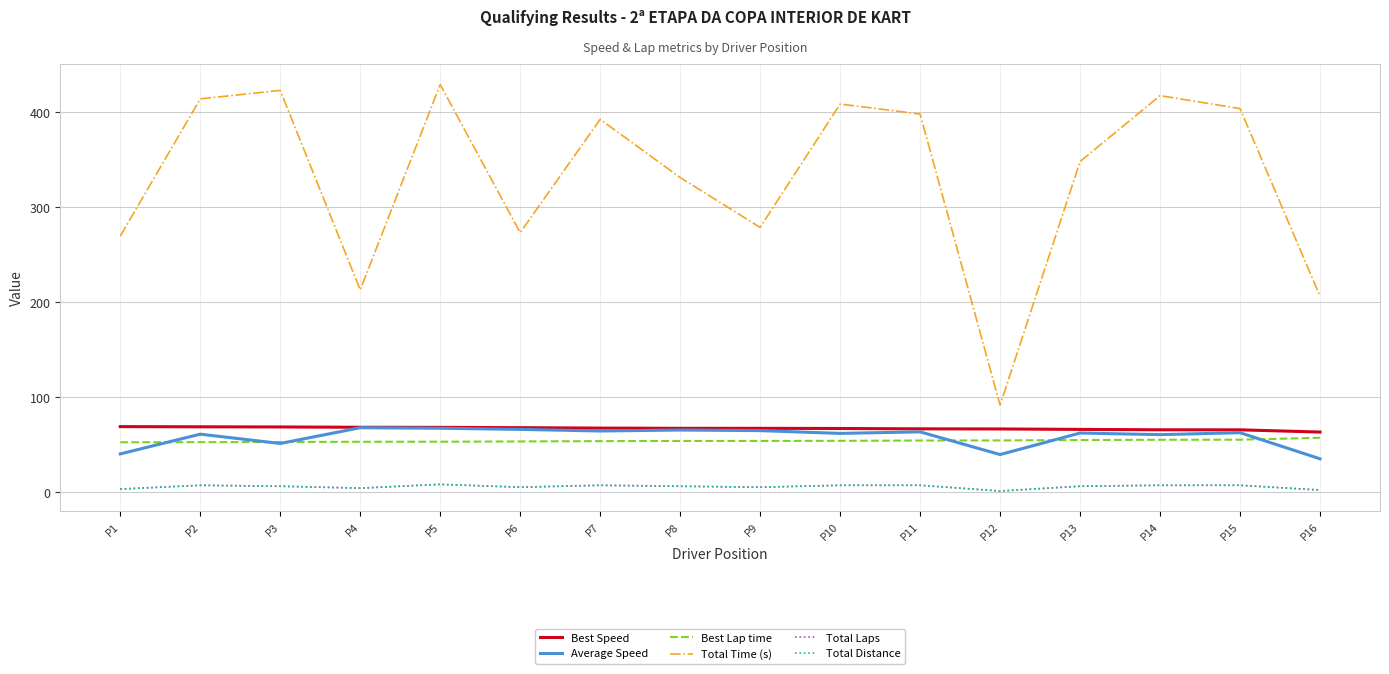

List the series in order of their peak value, highest first.

Total Time (s), Best Speed, Average Speed, Best Lap time, Total Laps, Total Distance